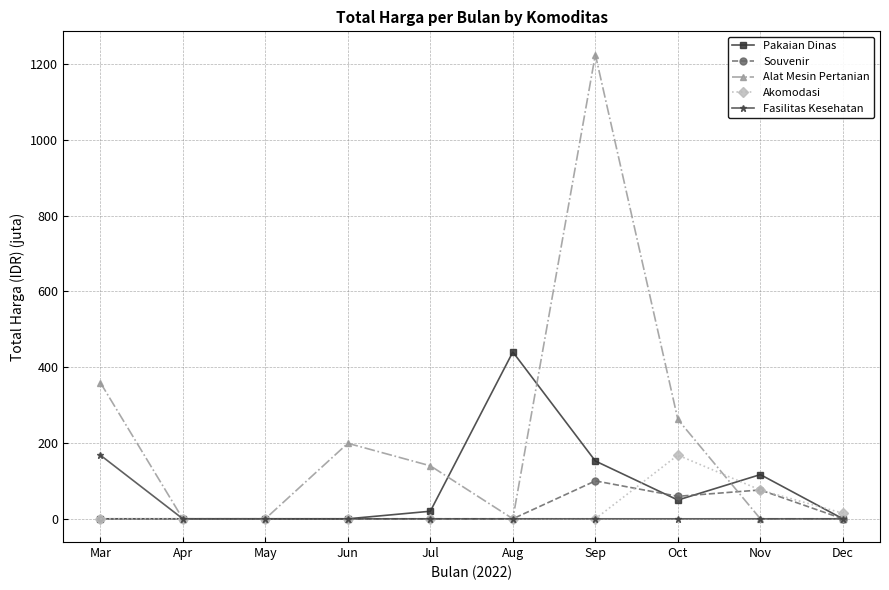

What is the value of the Alat Mesin Pertanian point at the 7th from the left?

1224.7